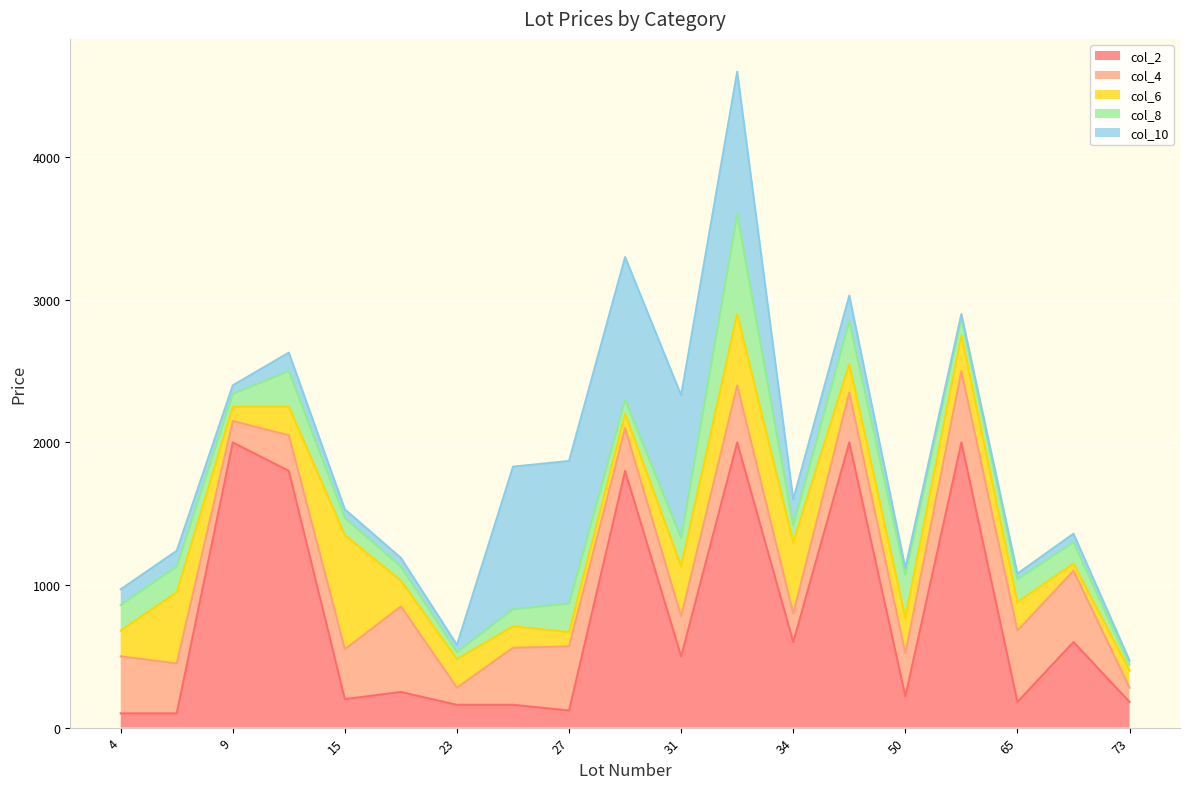

Read the col_6 value at 30.

100